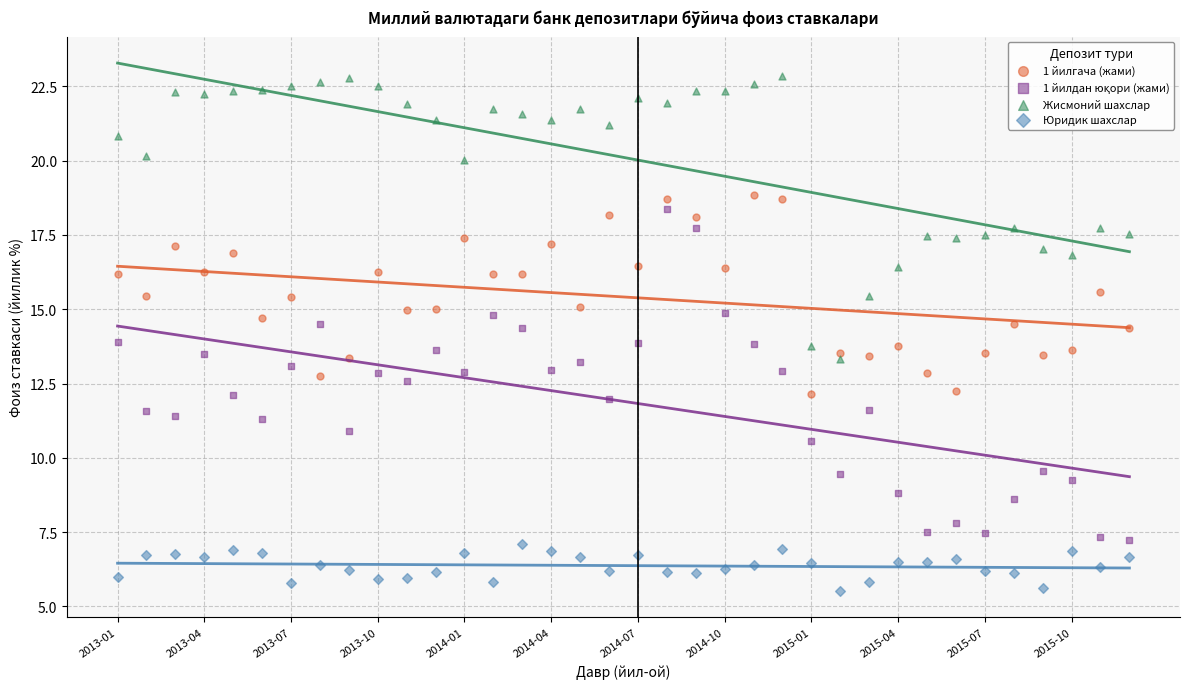

Which series reaches the minimum Y coordinate?

Юридик шахслар